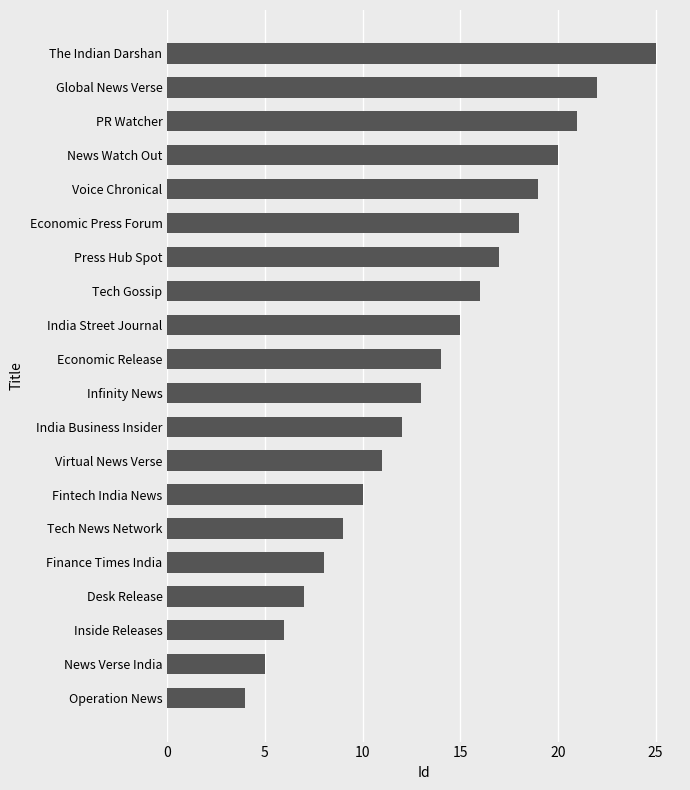

Approximately how many times larger is the value at Finance Times India compared to Tech Gossip?

0.5